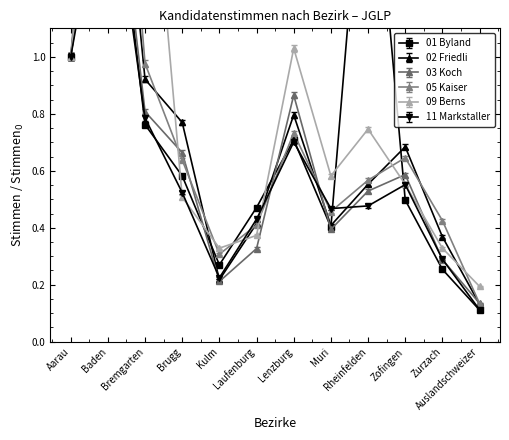

What is the spread (max minus min) of values at Kulm?

0.1